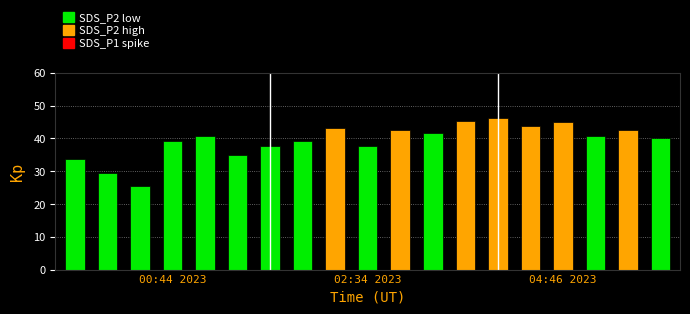

What is the value of the 3rd bar from the left?

25.4